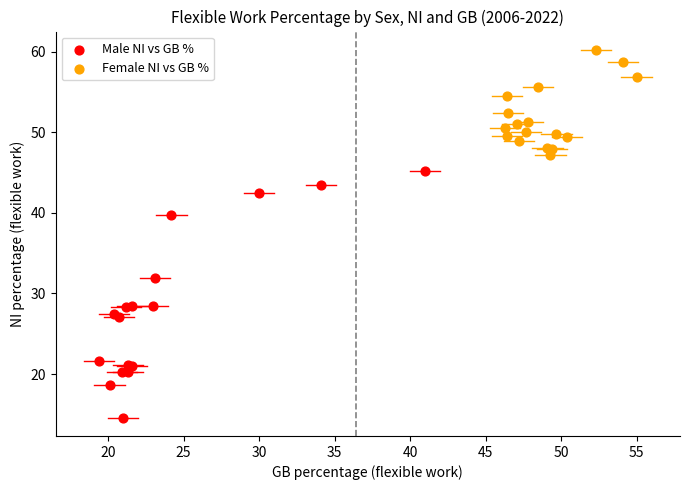

Which series contains the highest Y value?

Female NI vs GB %